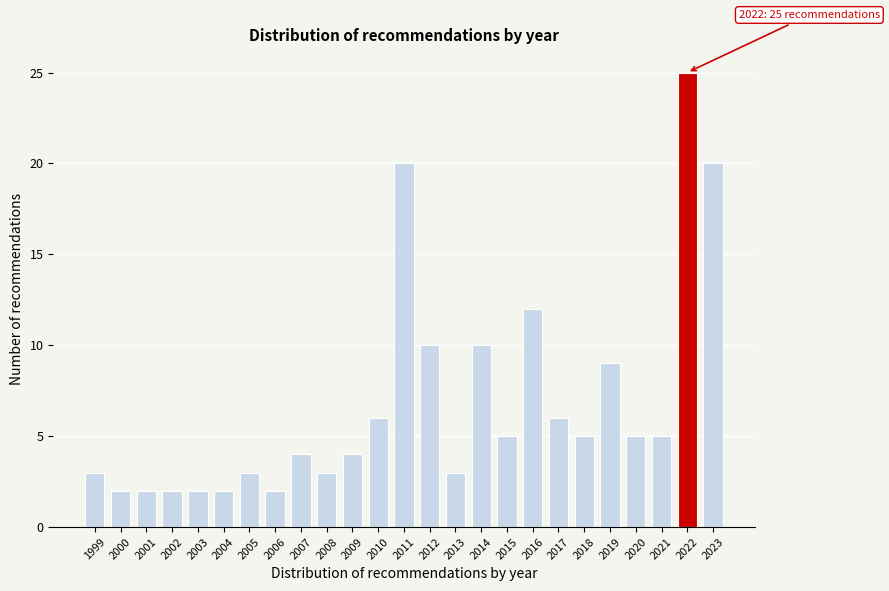

Reading right to left, extract all data points from this chart.

2023=20	2022=25	2021=5	2020=5	2019=9	2018=5	2017=6	2016=12	2015=5	2014=10	2013=3	2012=10	2011=20	2010=6	2009=4	2008=3	2007=4	2006=2	2005=3	2004=2	2003=2	2002=2	2001=2	2000=2	1999=3